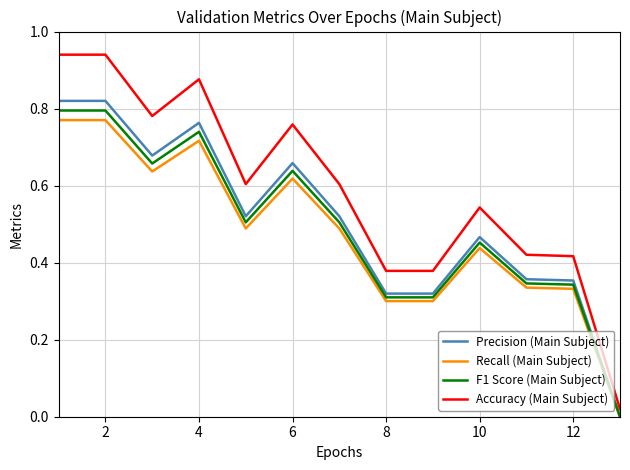

Which series has the widest spread of values?

Accuracy (Main Subject)